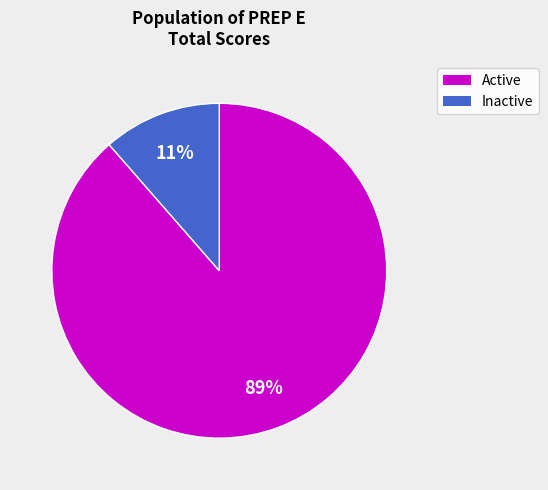

To the nearest percent, what is the average slice percentage?

50%